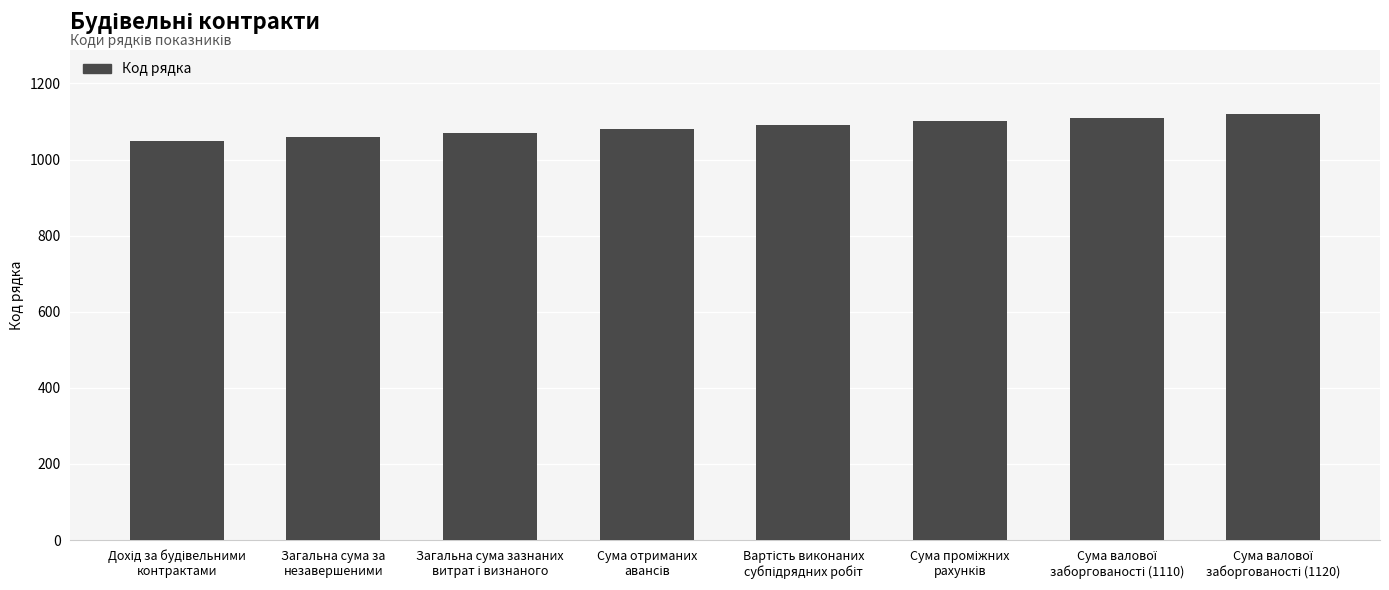

What is the greatest value displayed?

1120